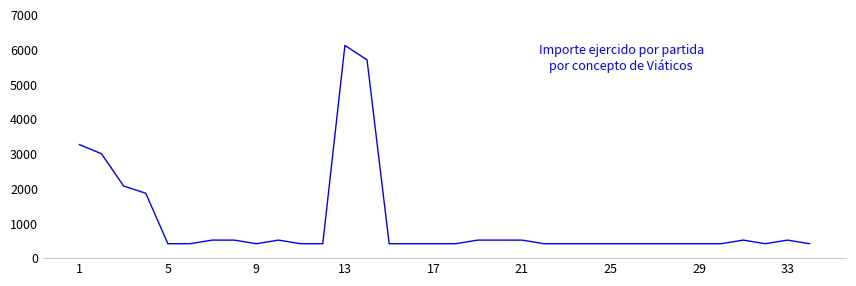

What is the difference between the maximum and minimum values?

5706